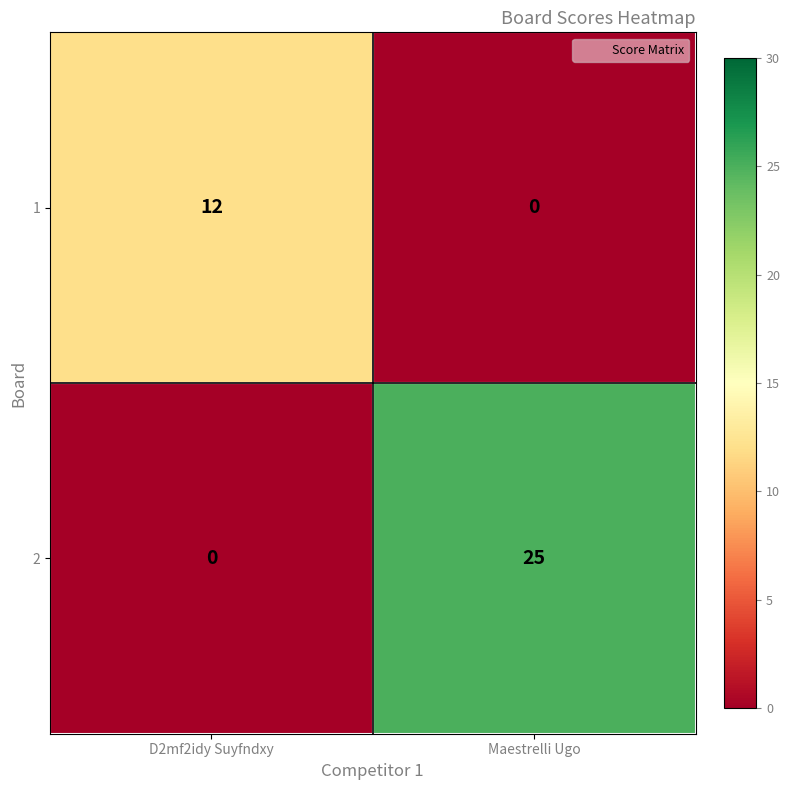

Which series has the widest spread of values?

2